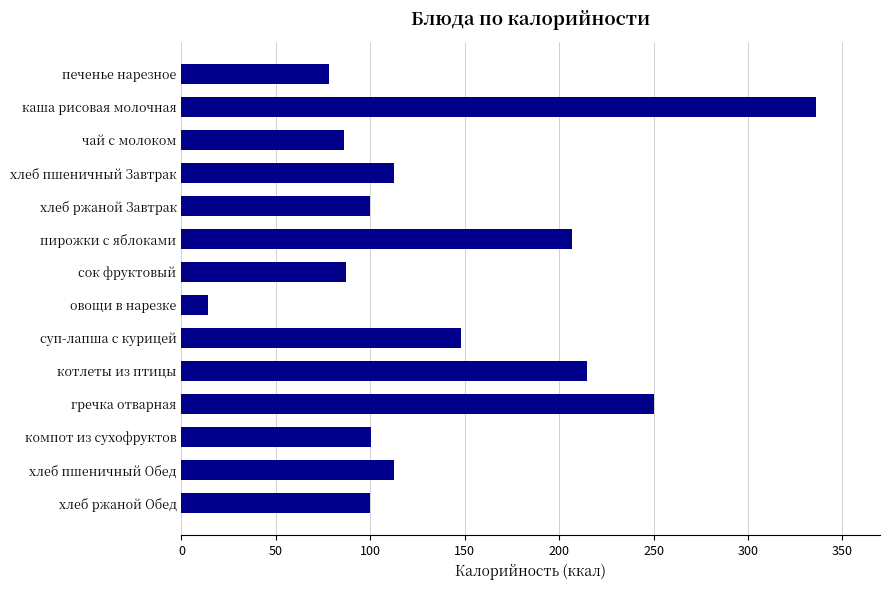

The value at суп-лапша с курицей is 49.3. True or false?

False